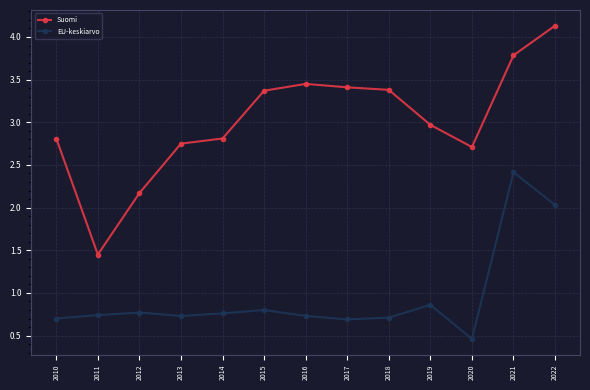

True or false: EU-keskiarvo and Suomi cross at least once.

False